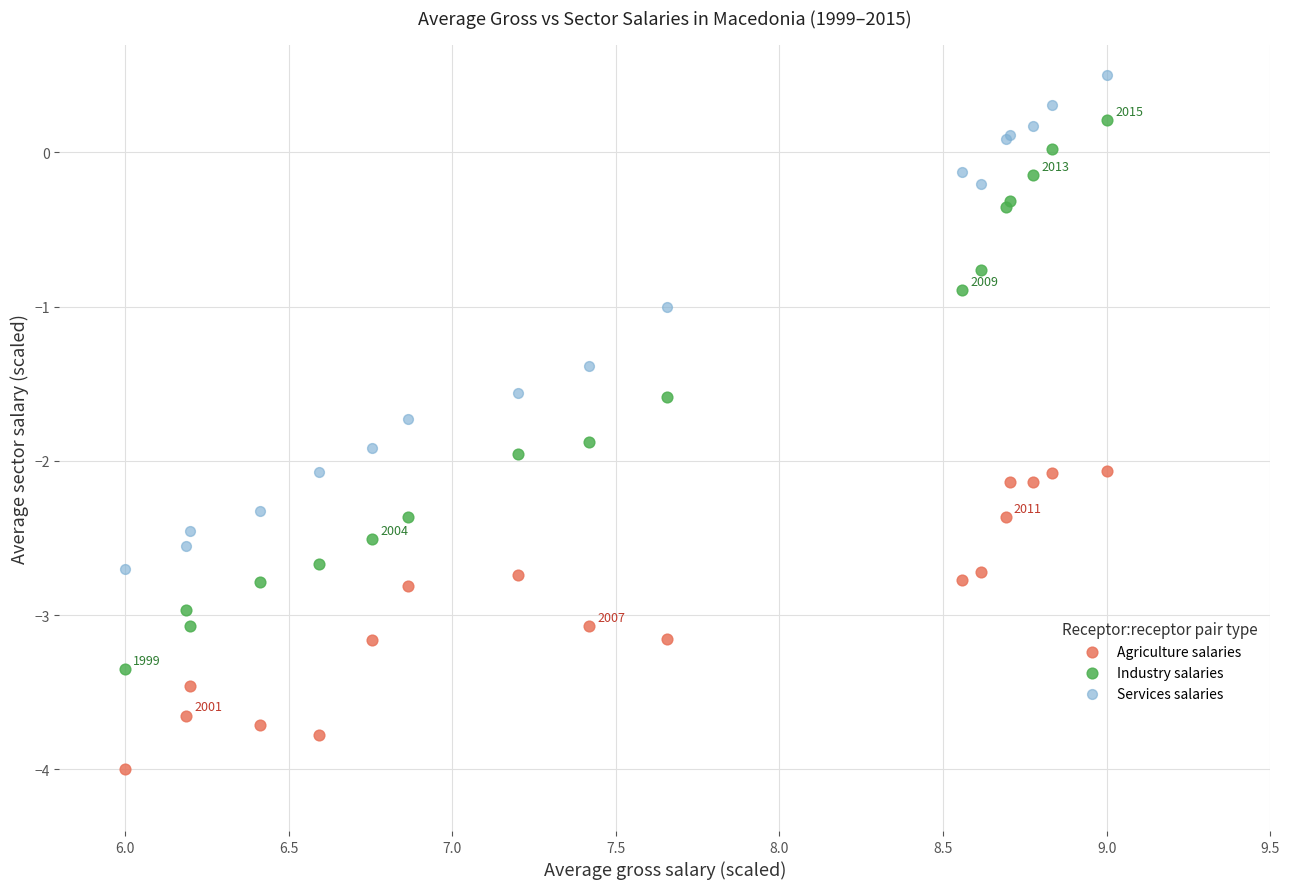

Which series contains the highest Y value?

Services salaries